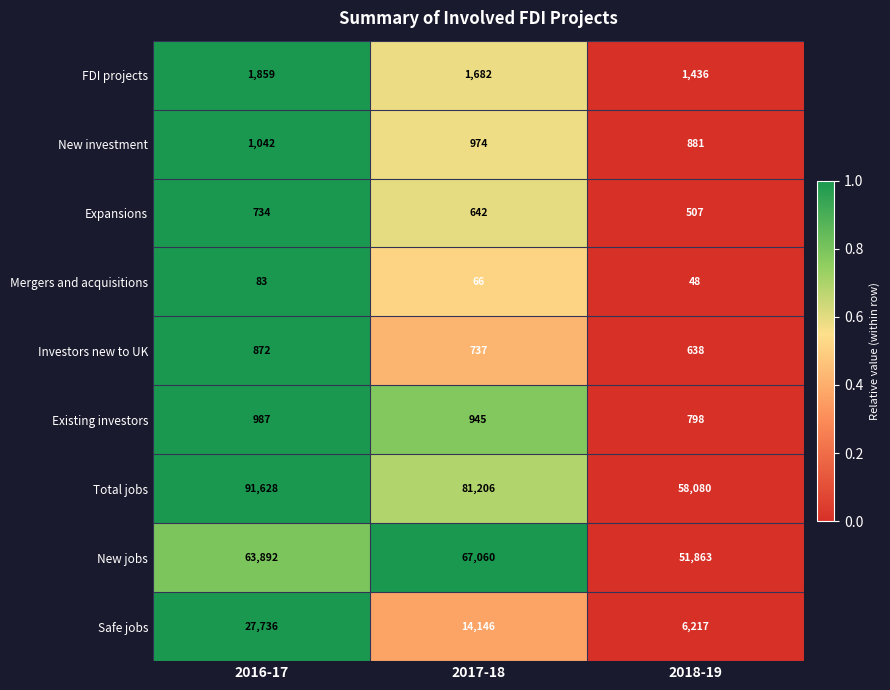

What is the difference between the maximum and minimum values in the Mergers and acquisitions series?

35